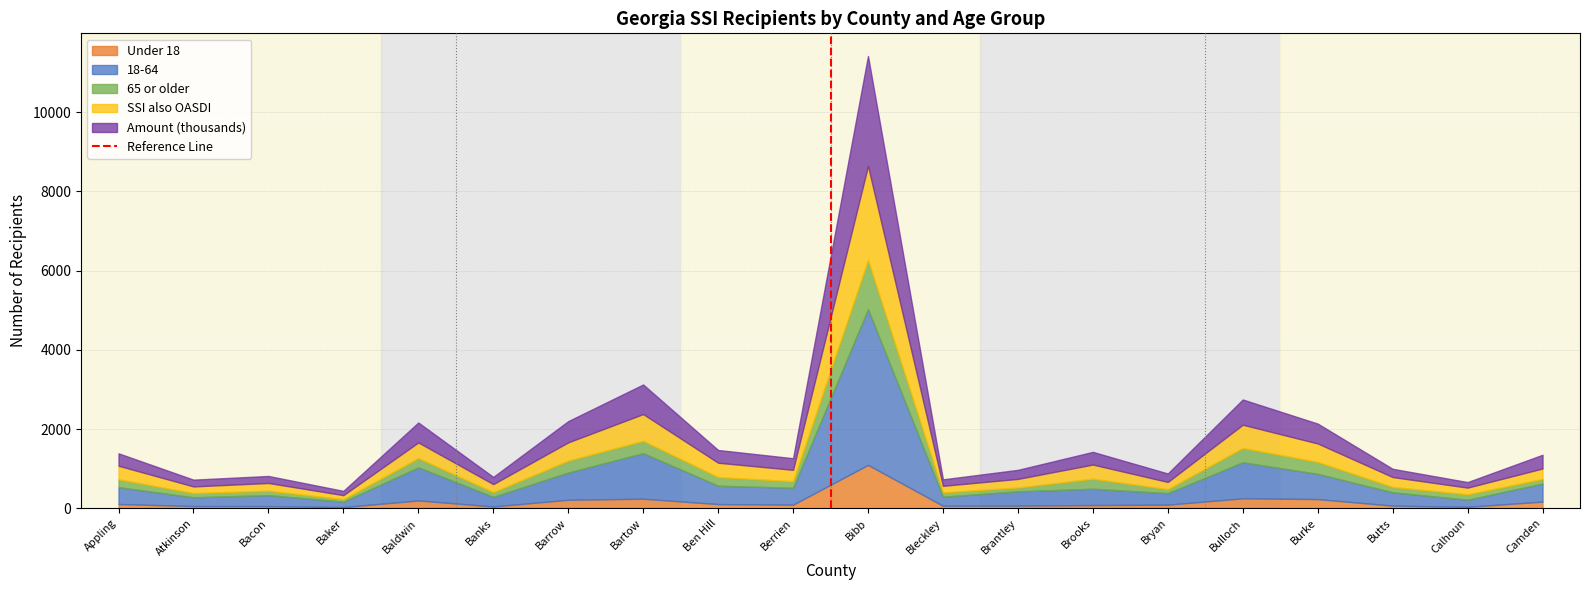

At which category is the sum across all series the highest?

Bibb